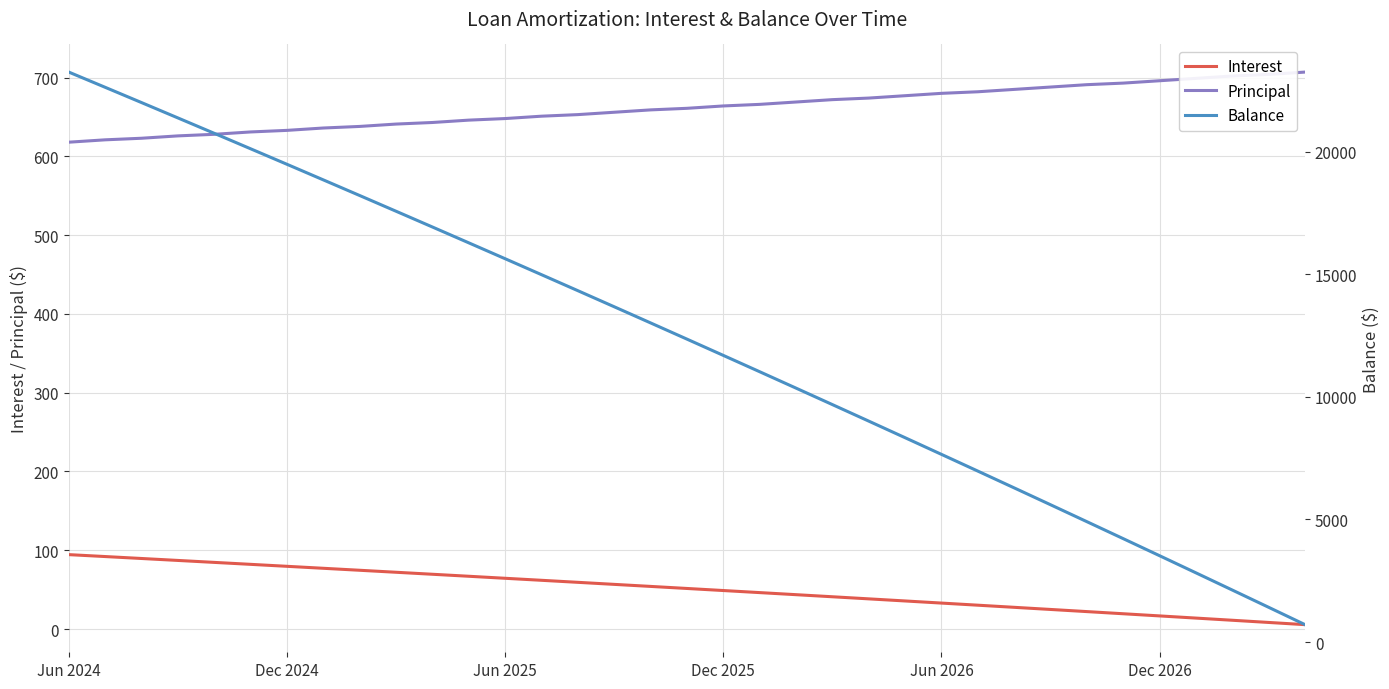

What is the value of the Balance point at the 3rd from the left?

22007.0